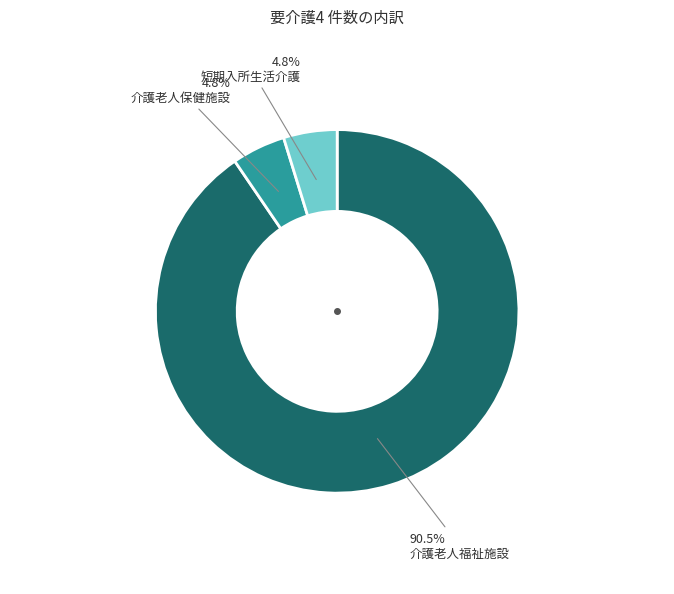

To the nearest percent, what is the average slice percentage?

33%